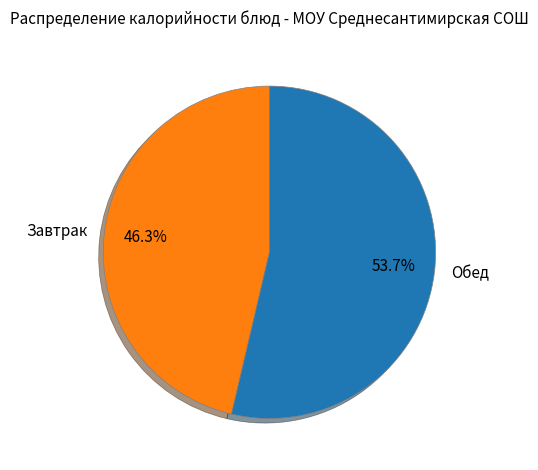

How many slices are in this pie chart?

2